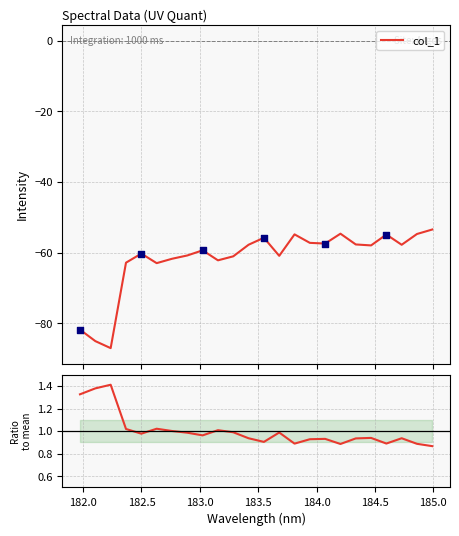

What is the maximum value for col_1?

-53.4